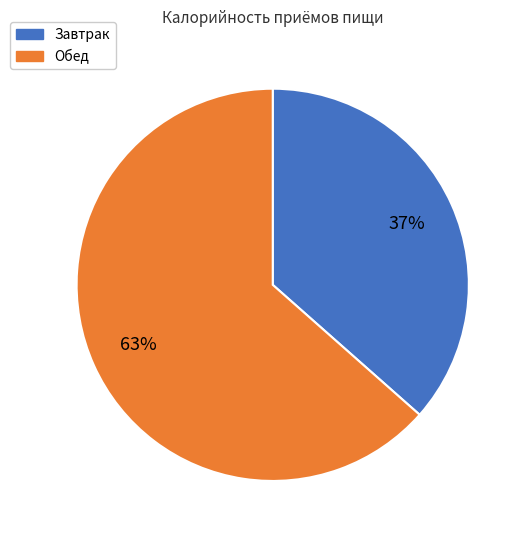

Which category has the smallest portion of the pie?

Завтрак